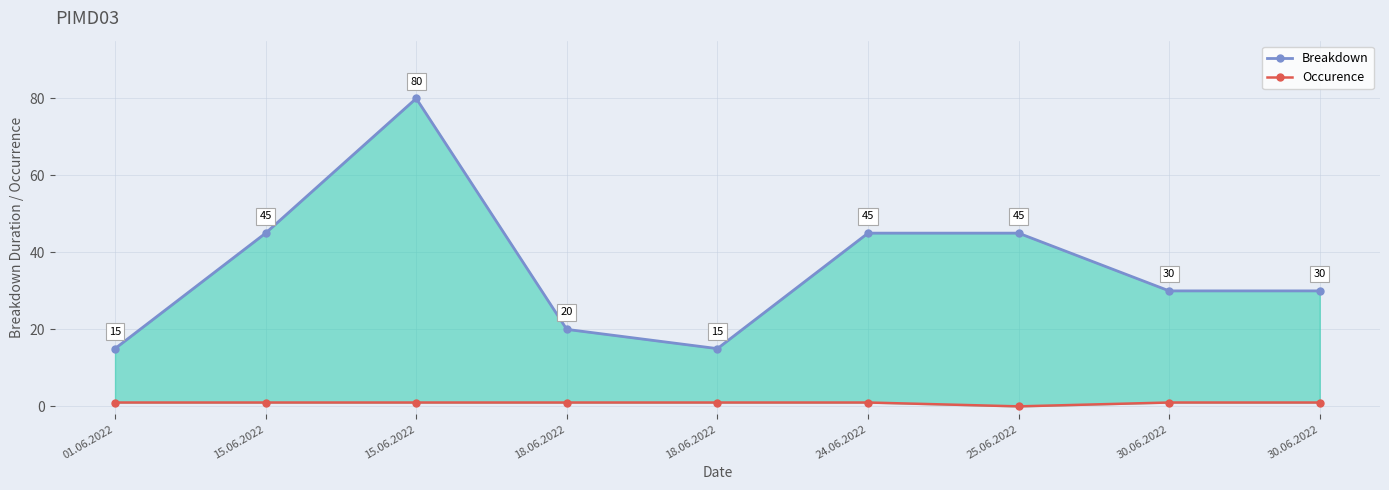

Rank the categories by Occurence value from lowest to highest.

25.06.2022, 01.06.2022, 15.06.2022, 15.06.2022, 18.06.2022, 18.06.2022, 24.06.2022, 30.06.2022, 30.06.2022